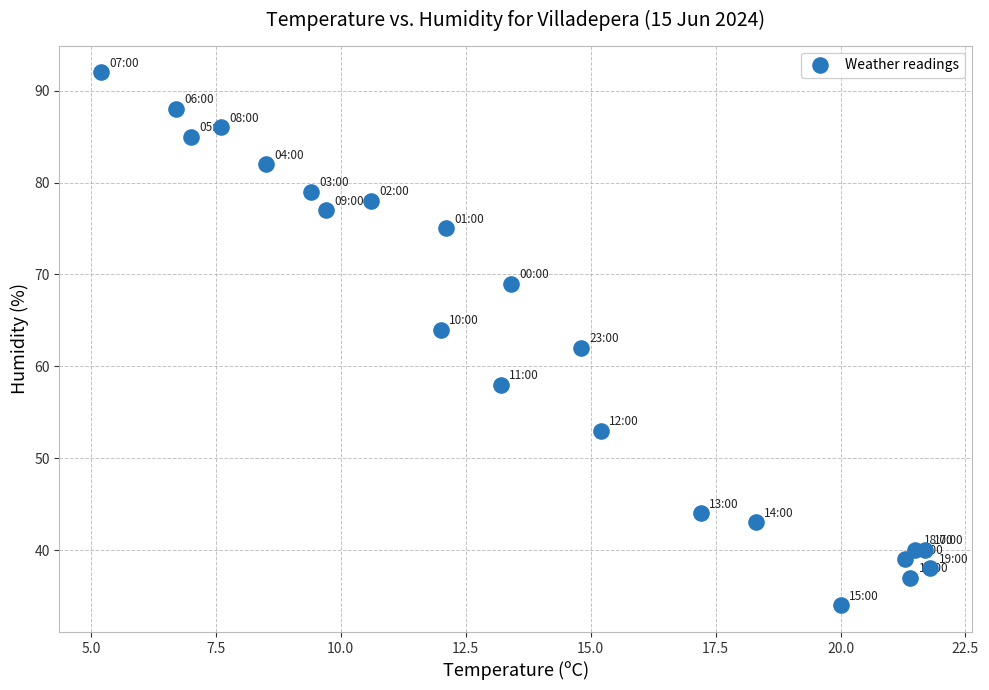

What is the range of Y values (max minus min)?

58